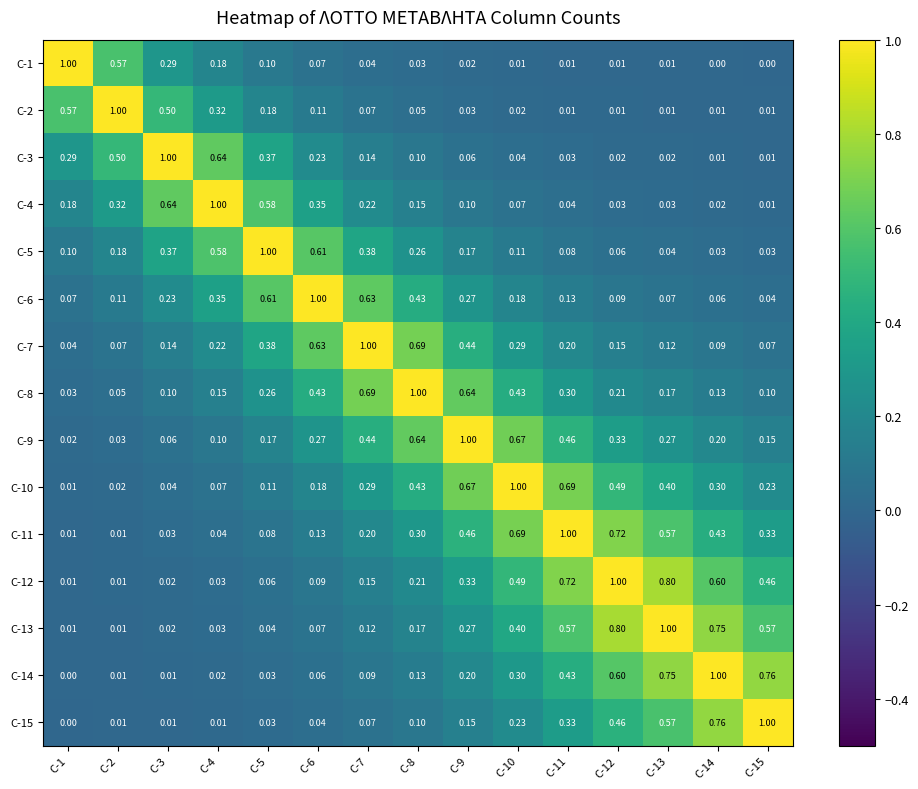

Is the value of C-11 at C-13 greater than the value of C-15 at C-14?

No